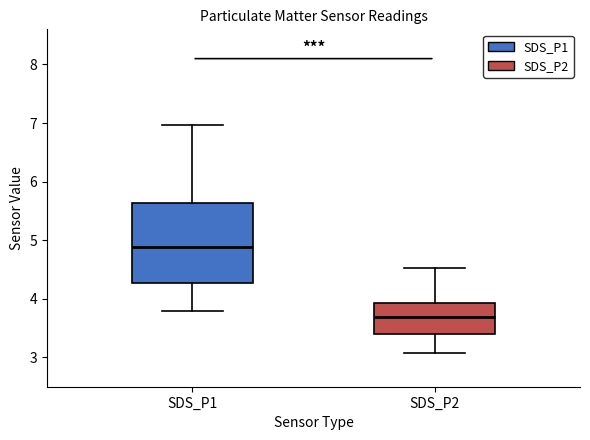

Reading left to right, read every box against the y-axis: the position of its median line, the range the box covers, and the ends of its whiskers. The values are not printed on the chart, so give them approximately, as read against the axis.

SDS_P1: median 4.9, box 4.3 to 5.6, whiskers 3.8 to 7.0
SDS_P2: median 3.7, box 3.4 to 3.9, whiskers 3.1 to 4.5